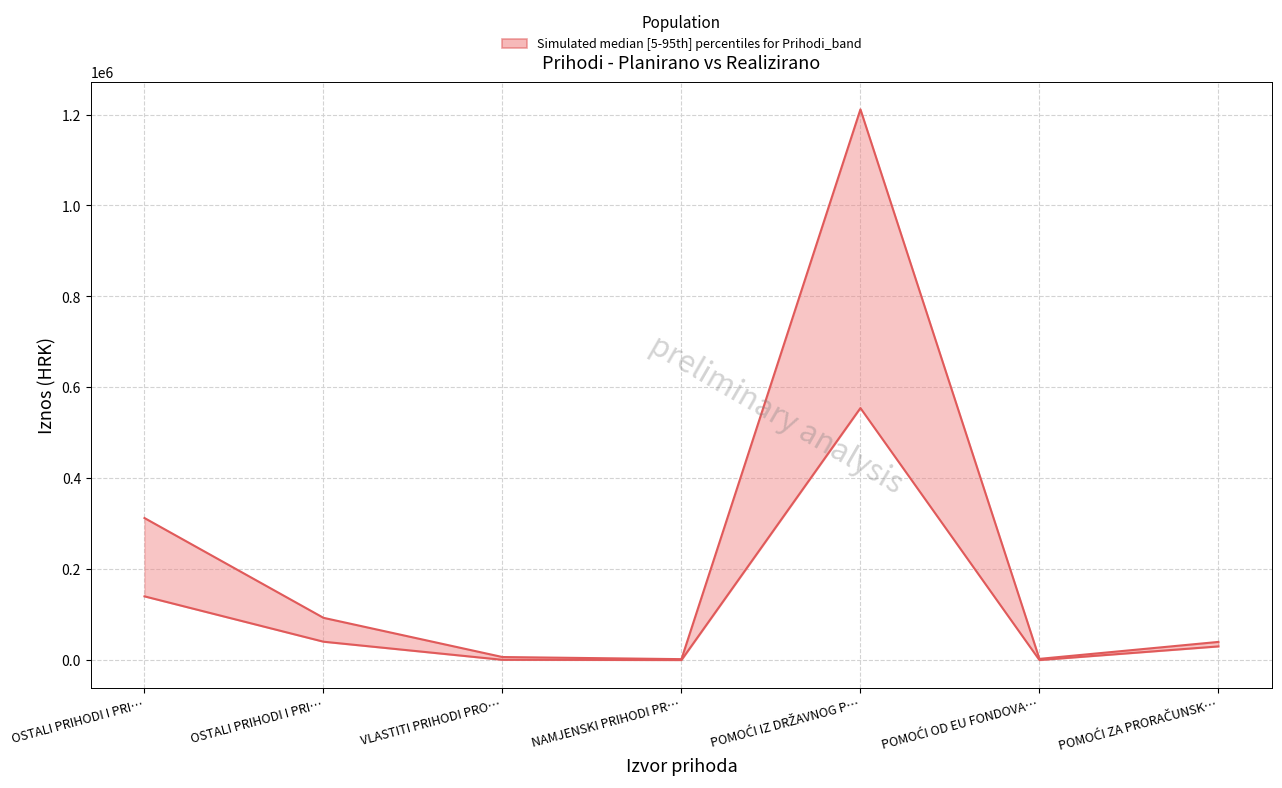

Is it true that Realizirano equals 30018.3 at POMOĆI ZA PRORAČUNSK…?

True